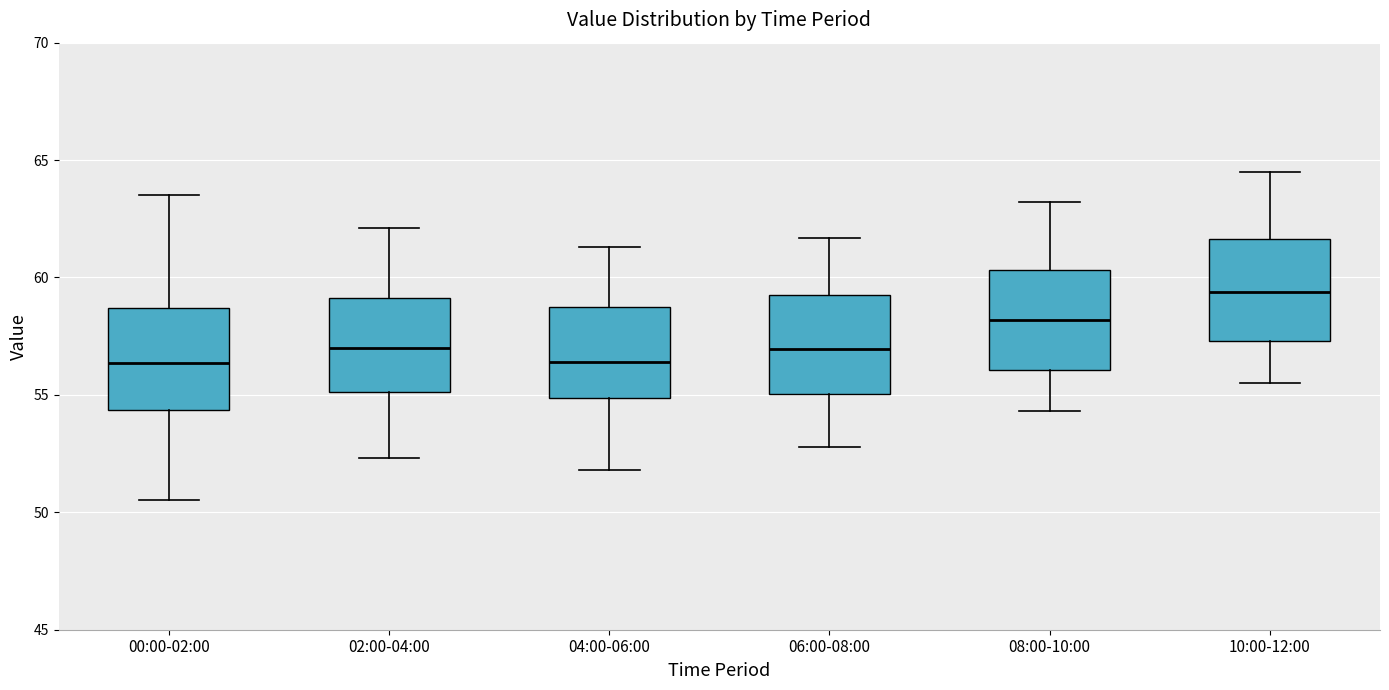

Reading left to right, transcribe this box plot: for each box, give where its median line is, the range the box spans, and where its two whiskers end, as read against the y-axis. The values are not printed on the chart, so give them approximately, as read against the axis.

00:00-02:00: median 56.5, box 54.5 to 58.5, whiskers 50.5 to 63.5
02:00-04:00: median 57.0, box 55.0 to 59.0, whiskers 52.5 to 62.0
04:00-06:00: median 56.5, box 55.0 to 59.0, whiskers 52.0 to 61.5
06:00-08:00: median 57.0, box 55.0 to 59.5, whiskers 53.0 to 61.5
08:00-10:00: median 58.0, box 56.0 to 60.5, whiskers 54.5 to 63.0
10:00-12:00: median 59.5, box 57.5 to 61.5, whiskers 55.5 to 64.5